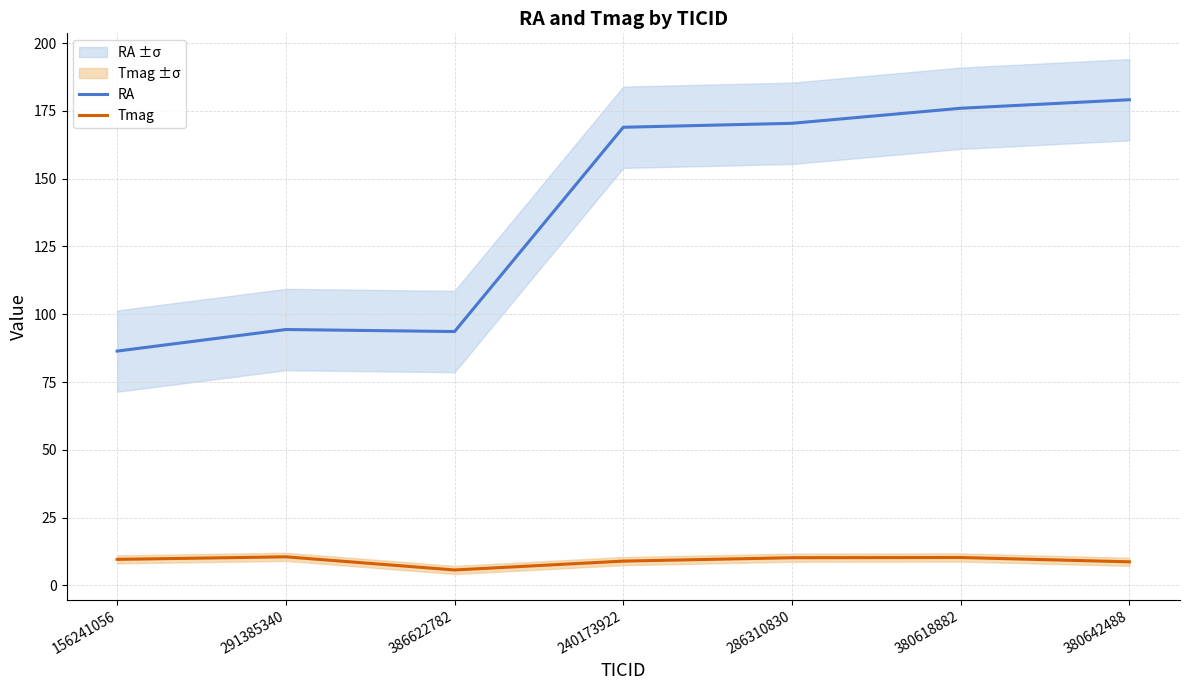

What position from the left is 380618882?

6